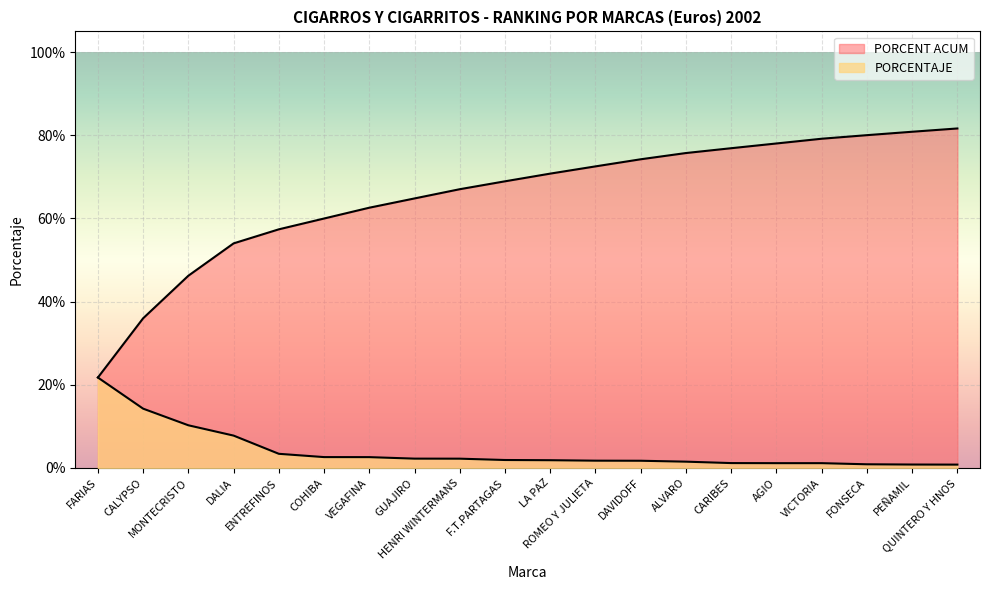

True or false: PORCENTAJE has more than 2 interior local peaks.

False